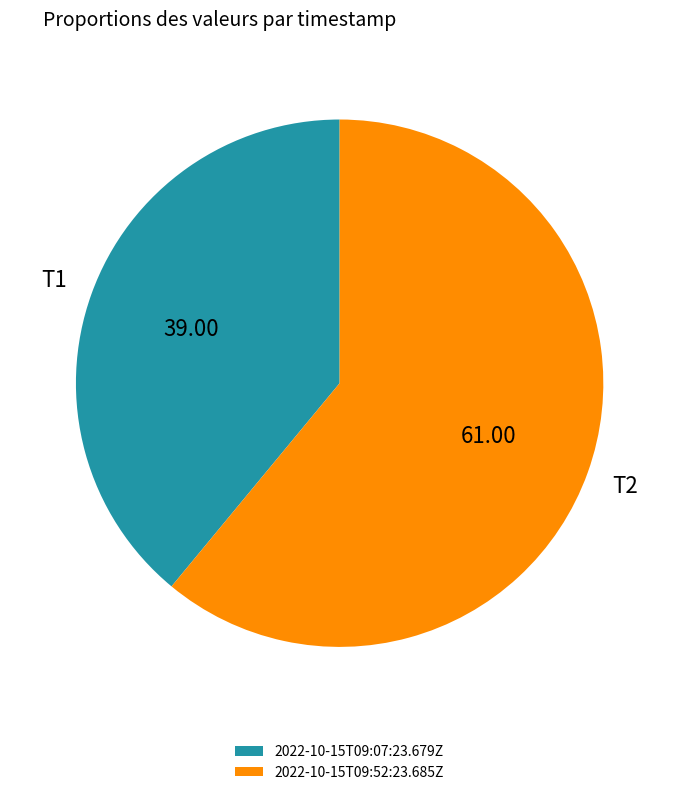

Between 2022-10-15T09:52:23.685Z and 2022-10-15T09:07:23.679Z, which is larger?

2022-10-15T09:52:23.685Z